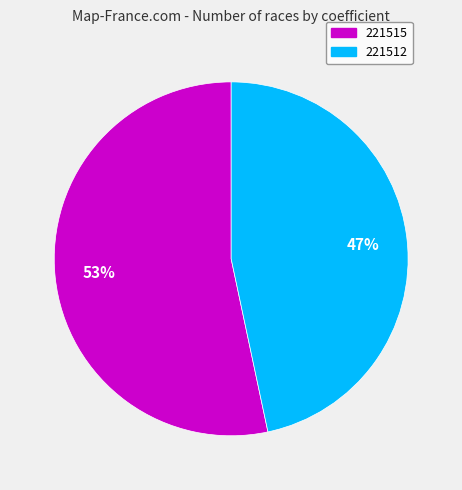

What percentage is the 221512 slice, to the nearest percent?

47%